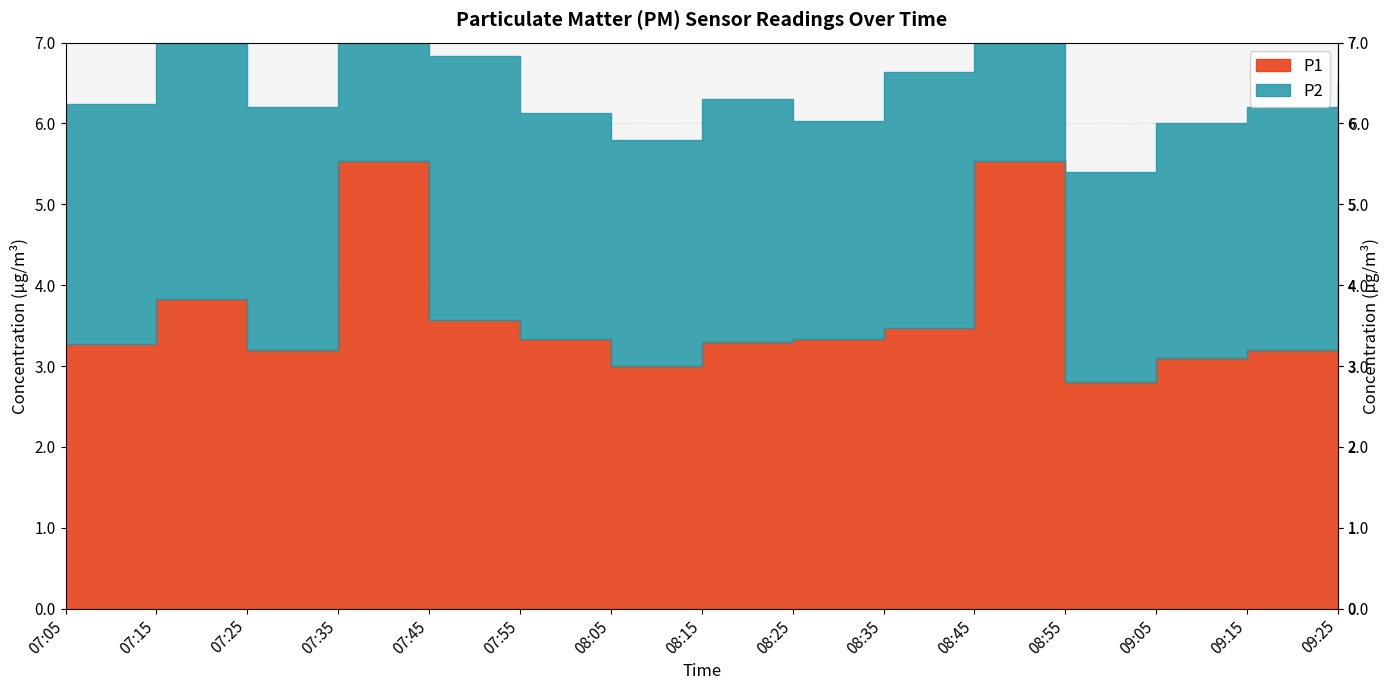

What is the difference between the maximum and second lowest values in the P1 series?

2.5